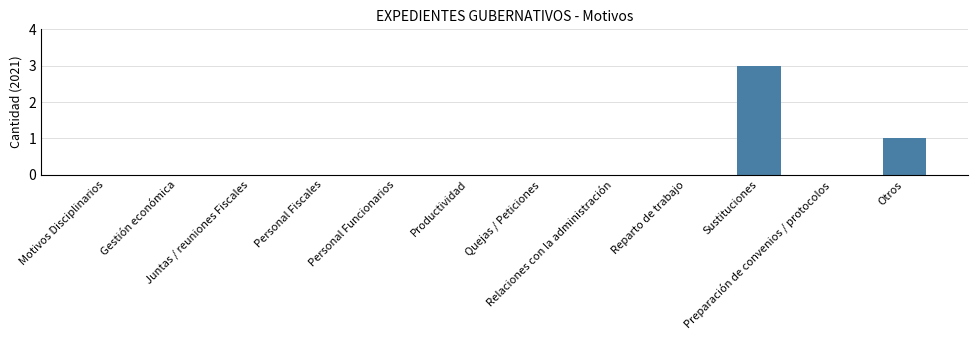

Between Reparto de trabajo and Sustituciones, which is larger?

Sustituciones